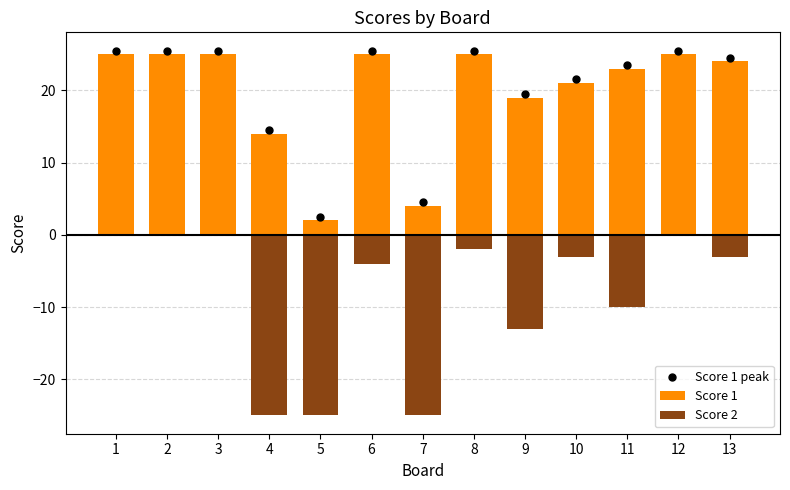

What is the difference between the Score 1 values at 10 and 4?

7